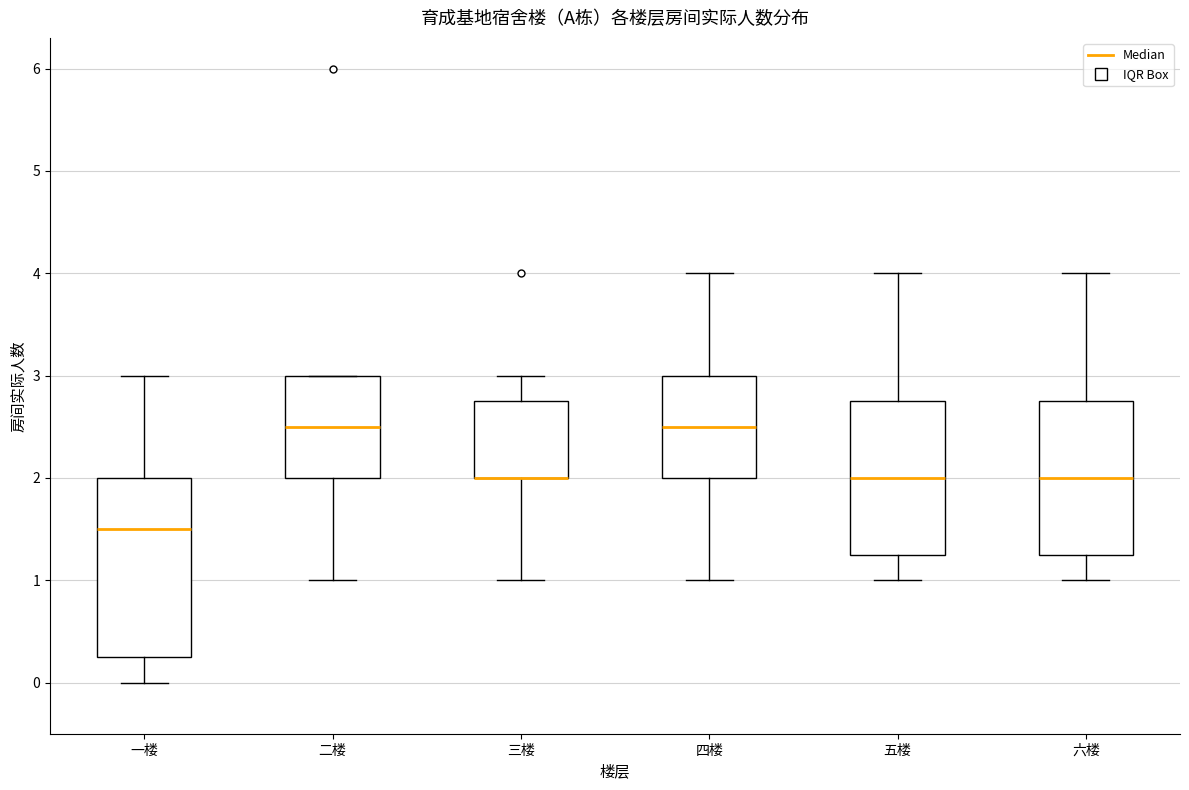

Reading left to right, read every box against the y-axis: the position of its median line, the range the box covers, and the ends of its whiskers. The values are not printed on the chart, so give them approximately, as read against the axis.

一楼: median 1.5, box 0.3 to 2.0, whiskers 0.0 to 3.0
二楼: median 2.5, box 2.0 to 3.0, whiskers 1.0 to 3.0
三楼: median 2.0 (drawn on the box's lower edge), box 2.0 to 2.8, whiskers 1.0 to 3.0
四楼: median 2.5, box 2.0 to 3.0, whiskers 1.0 to 4.0
五楼: median 2.0, box 1.3 to 2.8, whiskers 1.0 to 4.0
六楼: median 2.0, box 1.3 to 2.8, whiskers 1.0 to 4.0